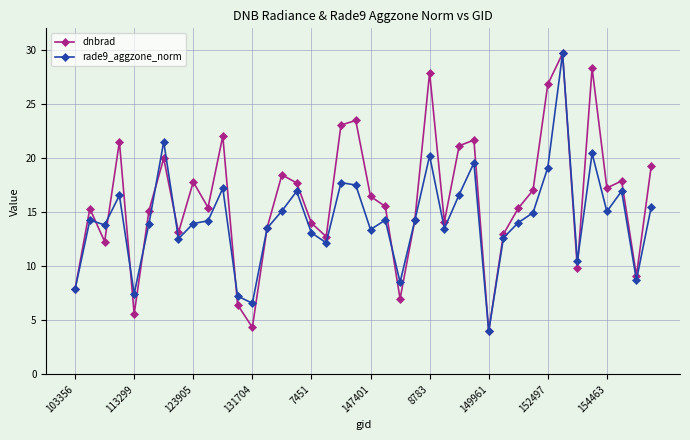

List the series in order of their overall mean, lowest first.

rade9_aggzone_norm, dnbrad